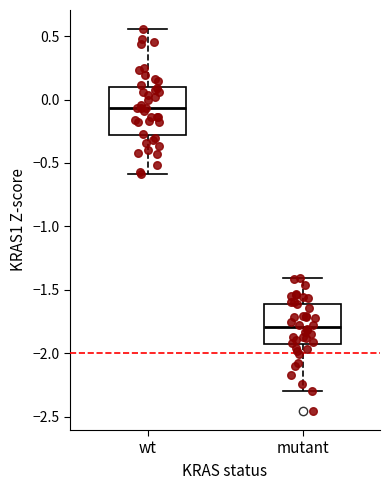

Which box has the highest median line?

wt